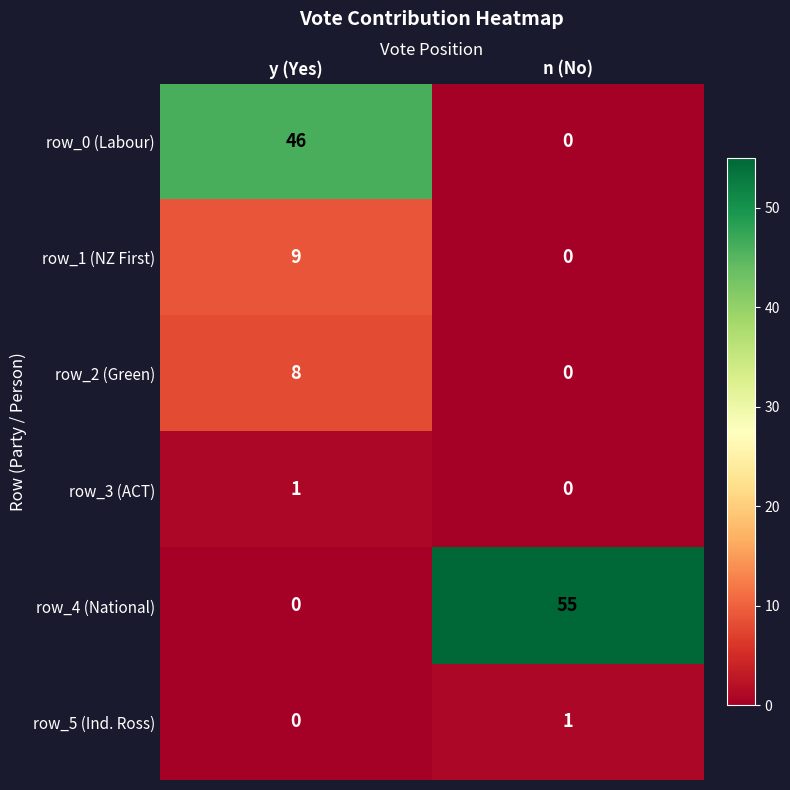

Which label corresponds to the largest value in the chart?

n (No)